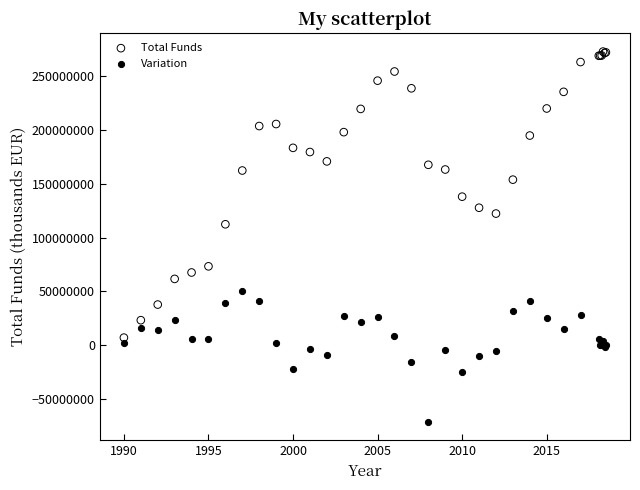

Which series contains the lowest Y value?

Variation